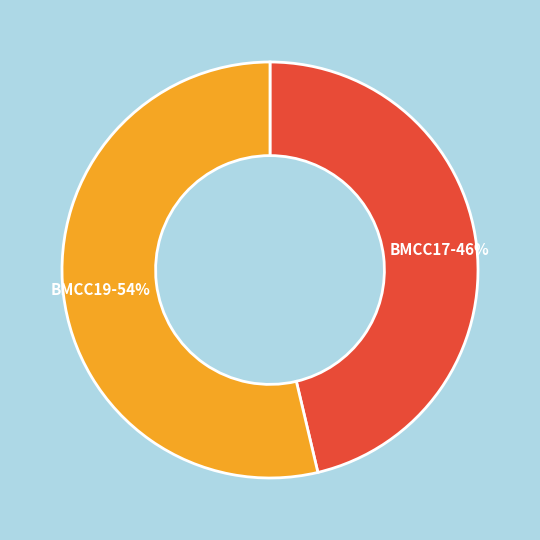

Which category has the biggest portion of the pie?

BMCC19